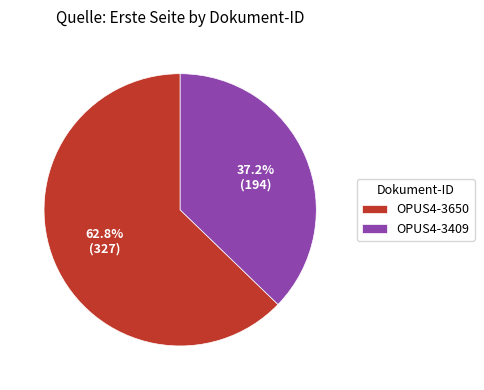

Count the number of slices in the pie.

2